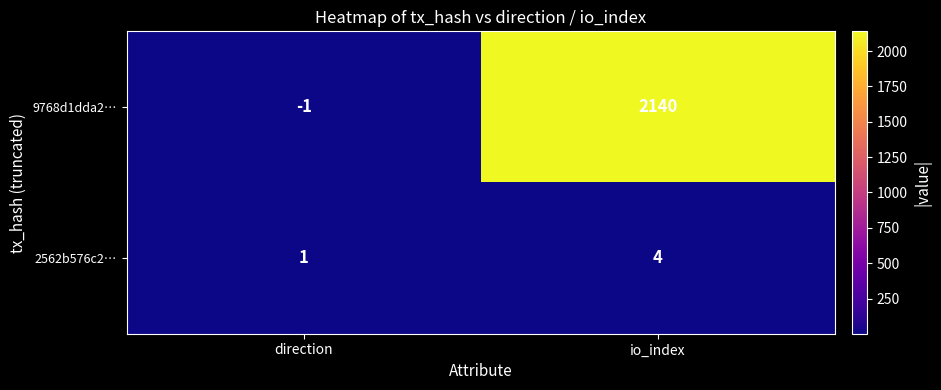

Rank the series by their maximum value, from lowest to highest.

2562b576c2…, 9768d1dda2…